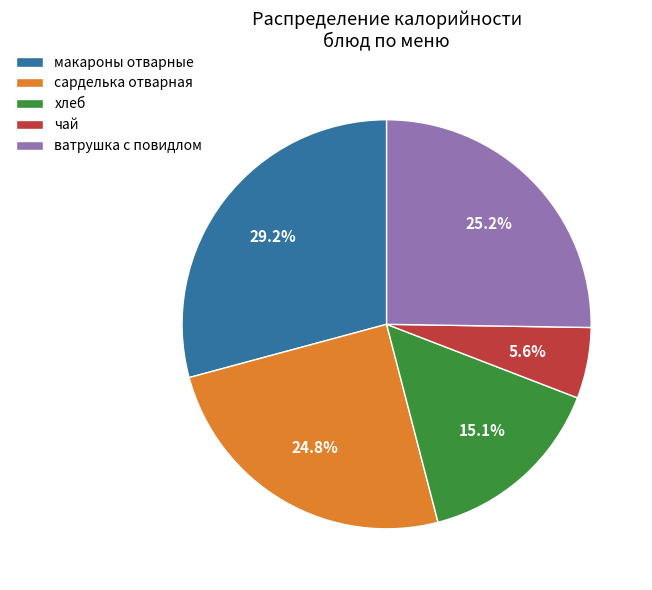

How much of the chart is everything except хлеб?

84.9%